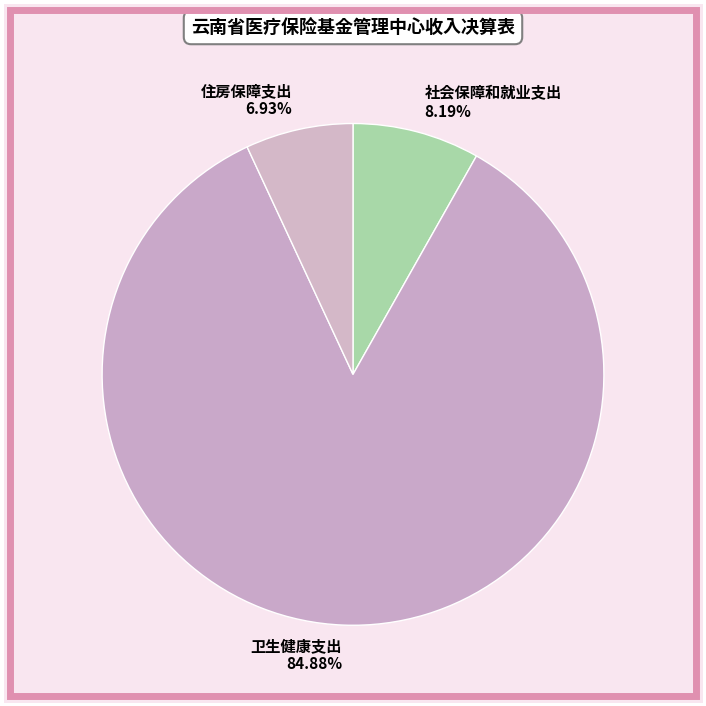

Do 住房保障支出 and 卫生健康支出 together represent more than half of the pie?

Yes